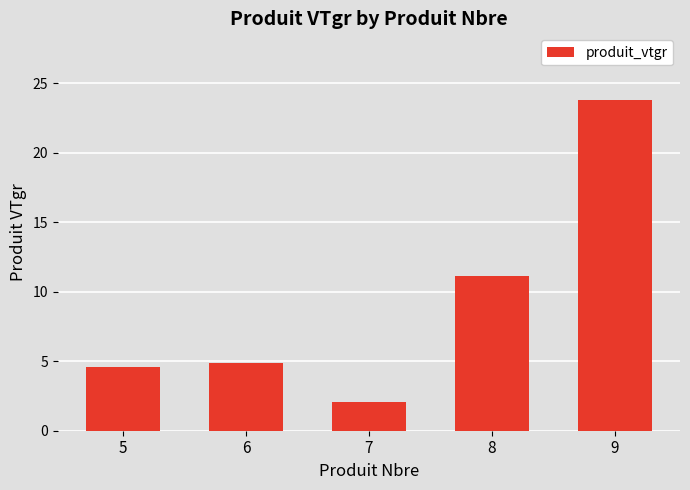

What is the value of the 3rd bar from the left?

2.0